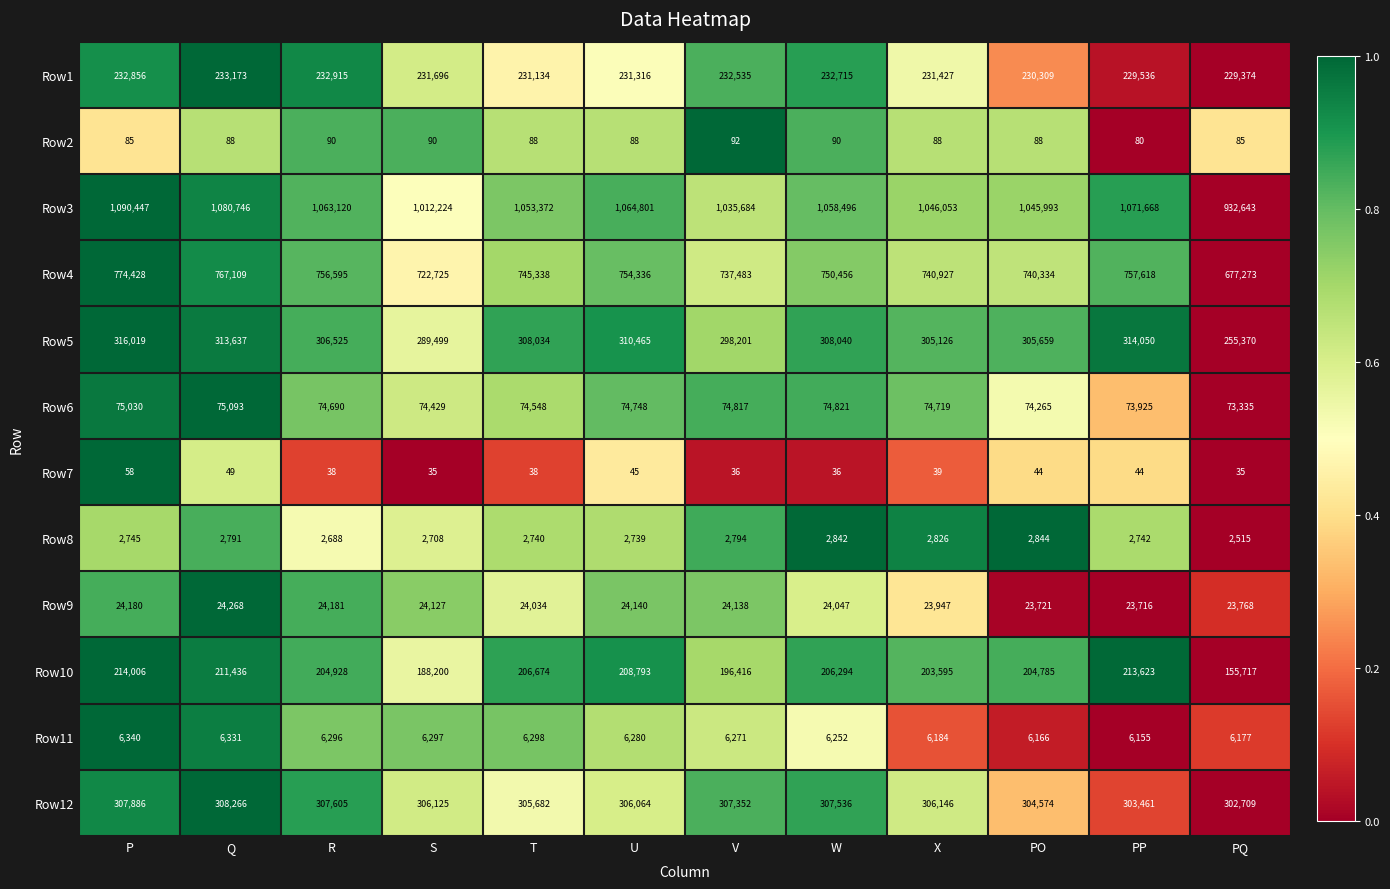

At which category is the sum across all series the highest?

P